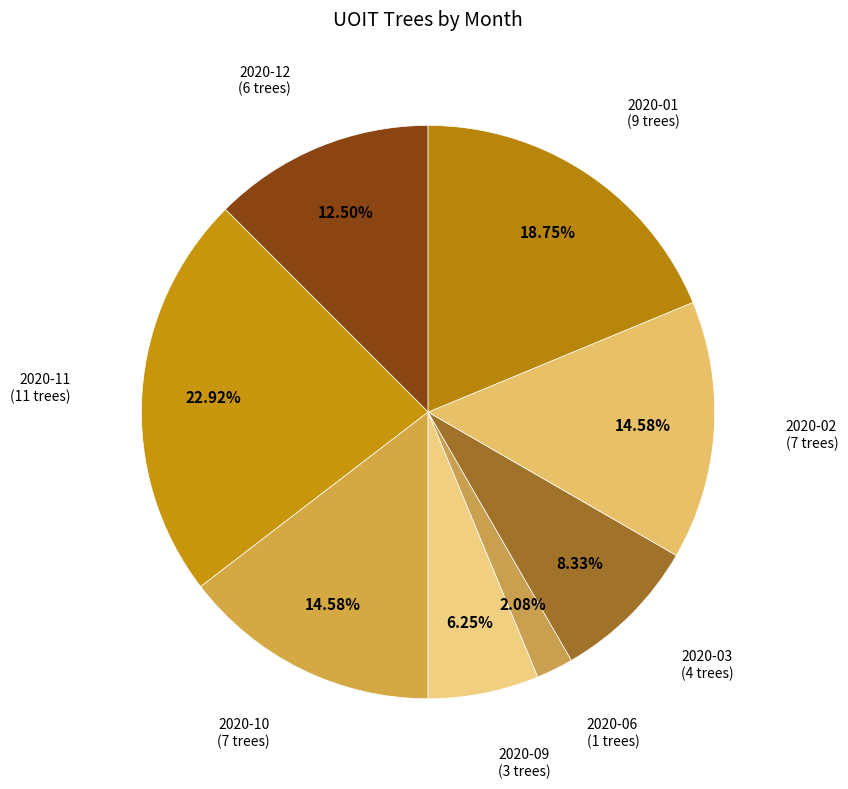

How many segments does this pie chart have?

8